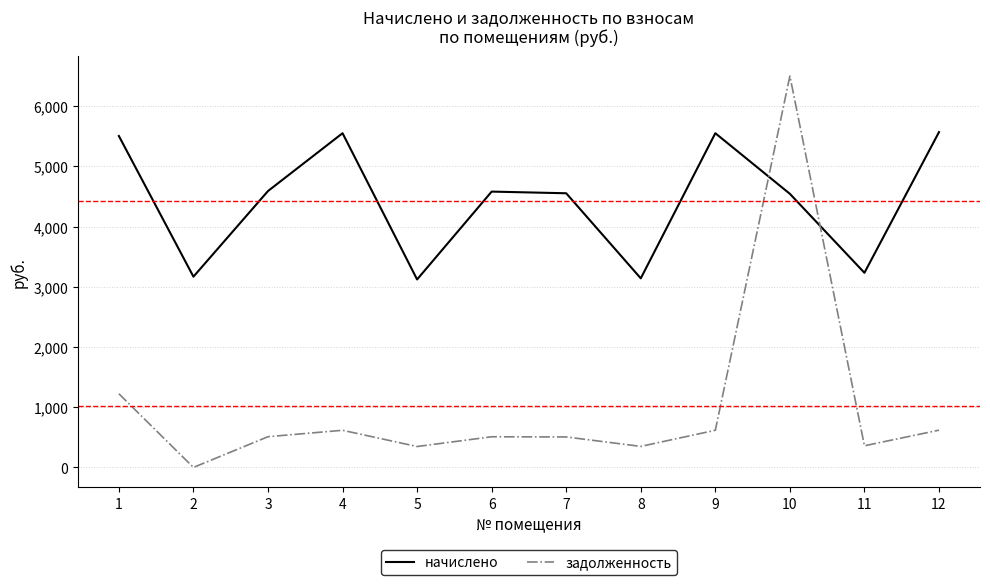

Where does the задолженность series first go above 509?

1